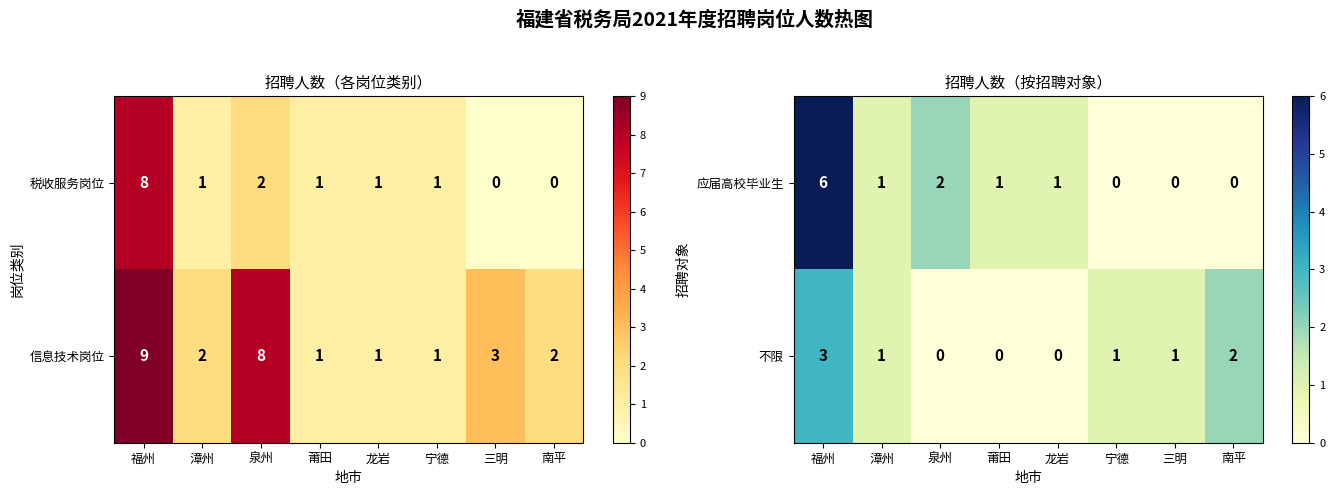

Between 漳州 and 南平, which is larger?

漳州